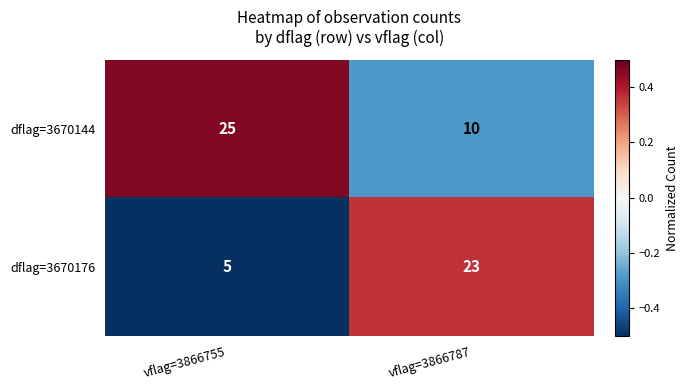

Rank the series by their average value, from highest to lowest.

dflag=3670144, dflag=3670176